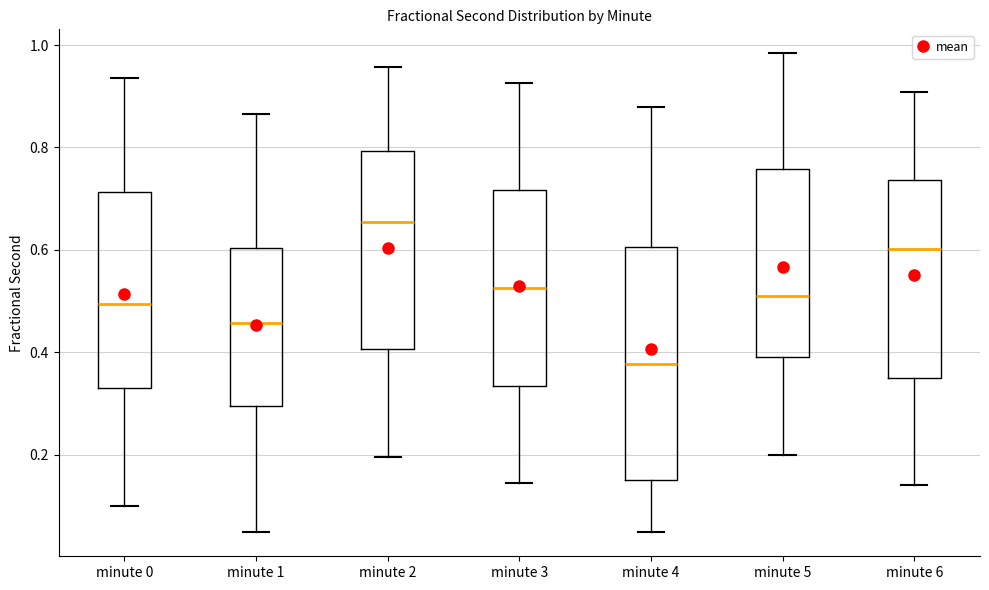

Where does the median line of the box for minute 5 sit on the y-axis? The values are not printed on the chart, so give them approximately, as read against the axis.

0.52